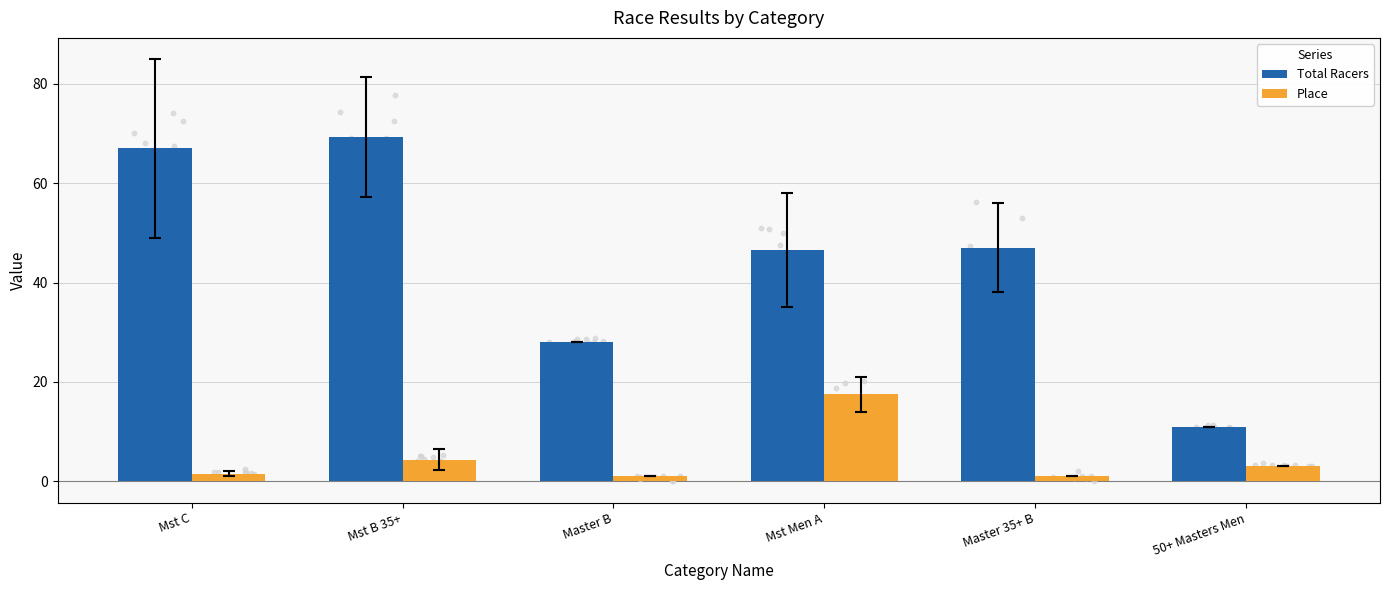

What is the total value across all series at 50+ Masters Men?

14.0